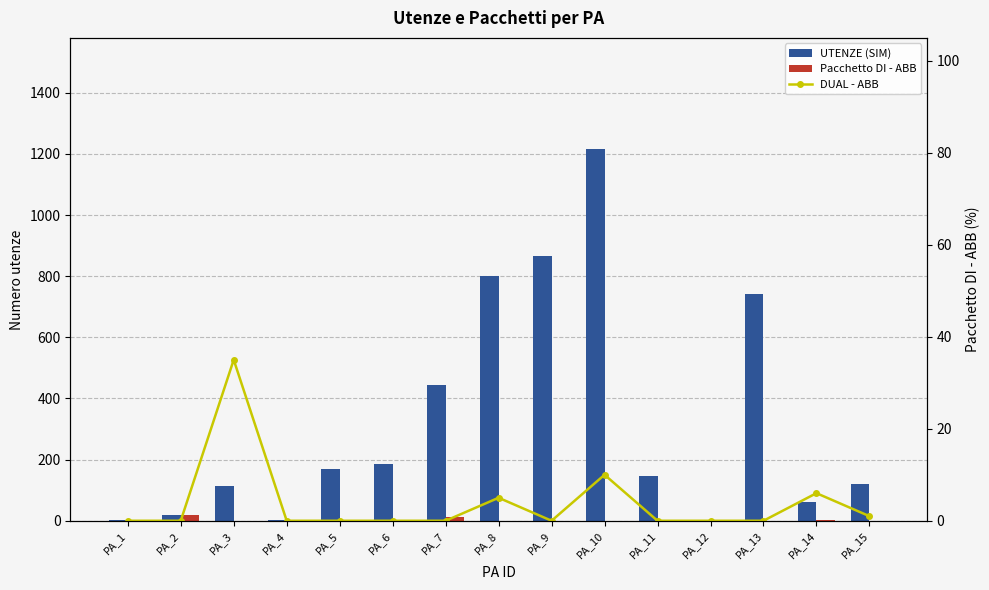

True or false: Pacchetto DI - ABB has a value of 0 at PA_15.

True